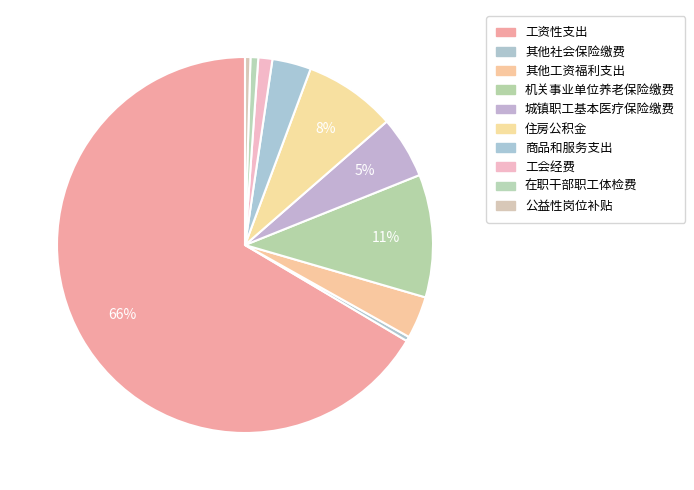

What is the smallest slice in the pie chart?

其他社会保险缴费